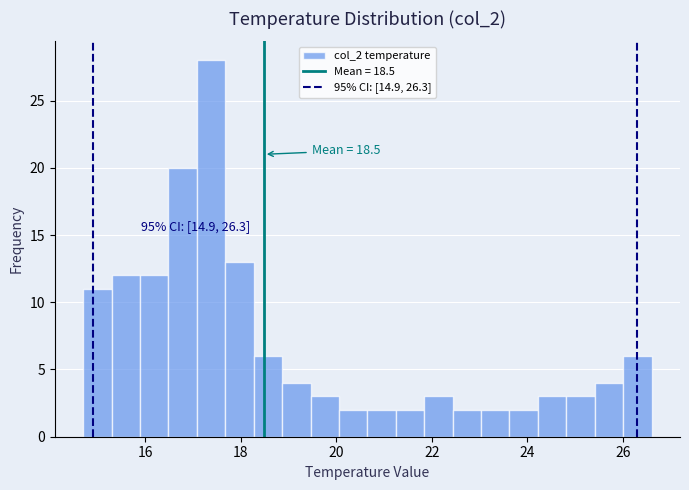

Around what value on the x-axis is the tallest bar? Give the approximate position of its centre, as read against the axis.

17.4